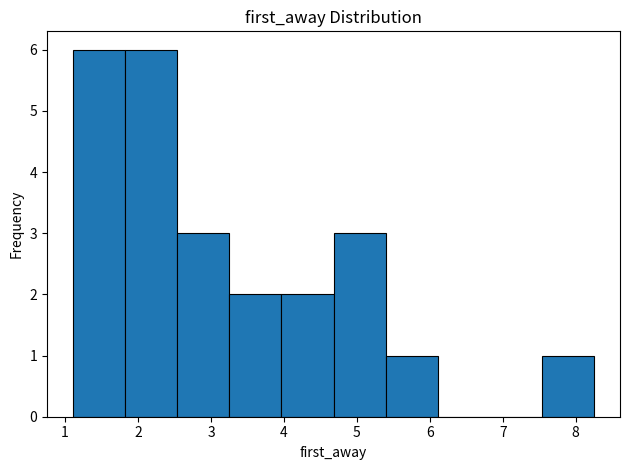

Reading left to right, transcribe this chart: for each bar, give the range it covers on the x-axis and its height. Neither the bar edges nor the heights are printed on the chart, so give them approximately, as read against the axes.

1.1 to 1.8: 6
1.8 to 2.5: 6
2.5 to 3.3: 3
3.3 to 4.0: 2
4.0 to 4.7: 2
4.7 to 5.4: 3
5.4 to 6.1: 1
6.1 to 6.8: 0
6.8 to 7.5: 0
7.5 to 8.3: 1